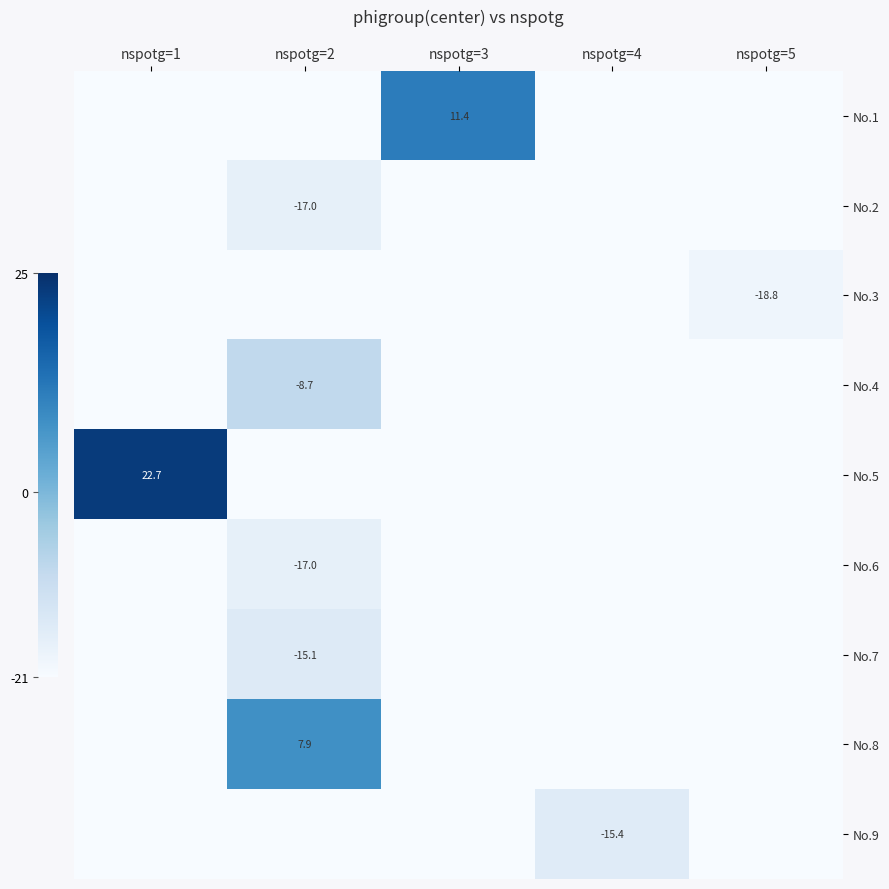

Where is No.9 nearest to the value -19?

nspotg=4